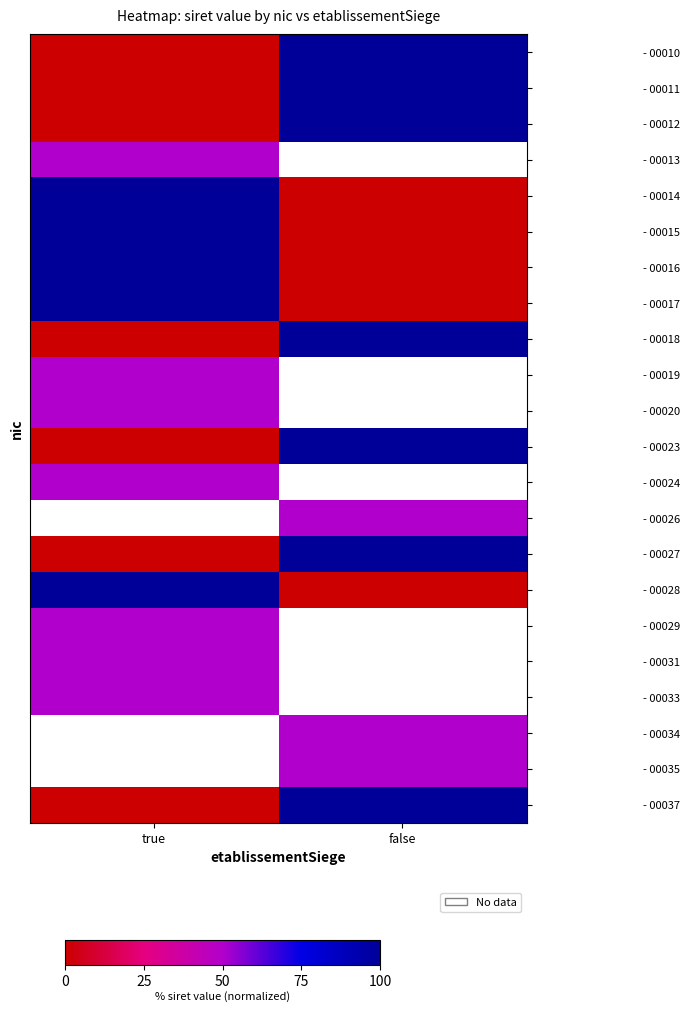

How many values in - 00012 are above zero?

1